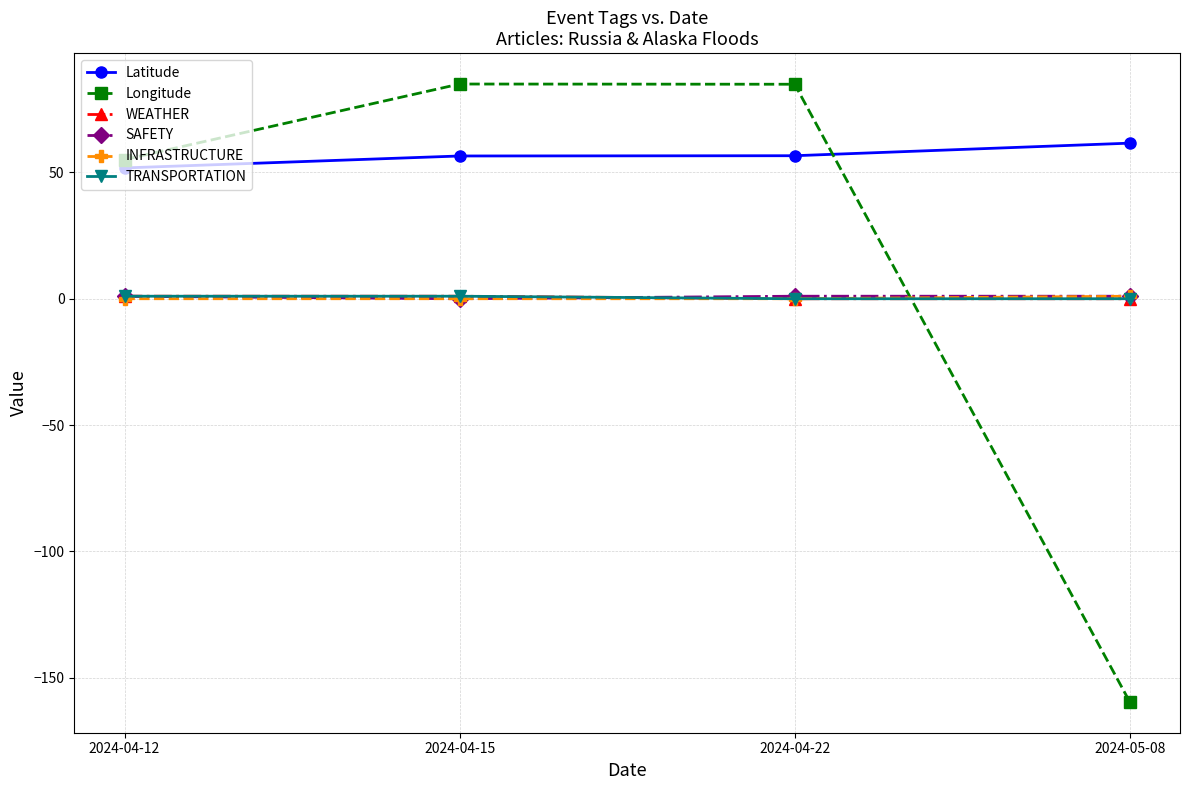

What is the difference between the second highest and minimum values in the SAFETY series?

1.0